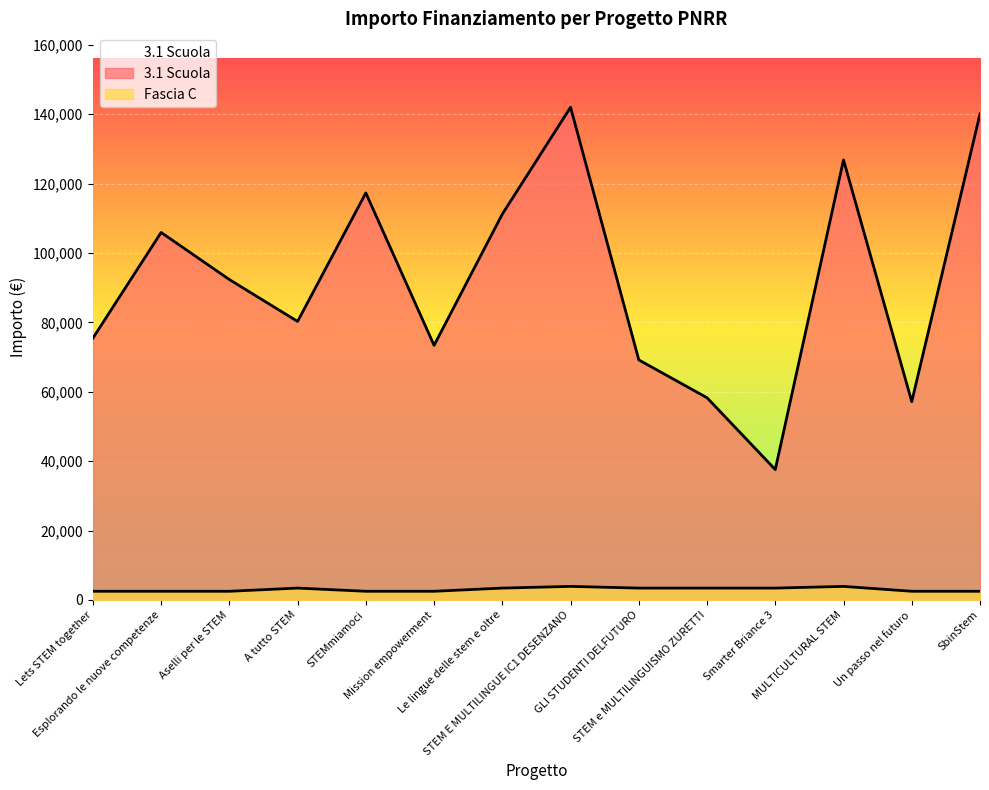

Reading left to right, what are all the values shown in this chart?

3.1 Scuola: Lets STEM together=75442.6	Esplorando le nuove competenze=105915.0	Aselli per le STEM=92341.9	A tutto STEM=80270.1	STEMmiamoci=117311.1	Mission empowerment=73375.7	Le lingue delle stem e oltre=111198.7	STEM E MULTILINGUE IC1 DESENZANO=142004.3	GLI STUDENTI DELFUTURO=69180.1	STEM e MULTILINGUISMO ZURETTI=58273.5	Smarter Briance 3=37577.6	MULTICULTURAL STEM=126823.9	Un passo nel futuro=57143.9	SbinStem=140087.5
Fascia C: Lets STEM together=2498.0	Esplorando le nuove competenze=2498.0	Aselli per le STEM=2498.0	A tutto STEM=3413.0	STEMmiamoci=2498.0	Mission empowerment=2498.0	Le lingue delle stem e oltre=3413.0	STEM E MULTILINGUE IC1 DESENZANO=3903.0	GLI STUDENTI DELFUTURO=3413.0	STEM e MULTILINGUISMO ZURETTI=3413.0	Smarter Briance 3=3413.0	MULTICULTURAL STEM=3903.0	Un passo nel futuro=2498.0	SbinStem=2498.0